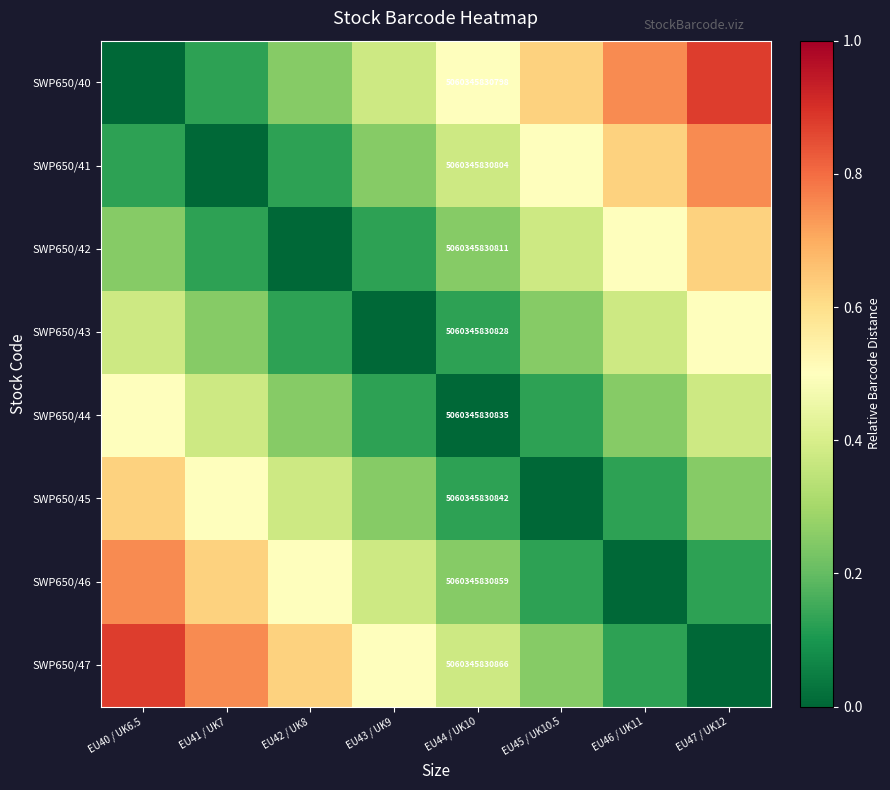

What is the spread (max minus min) of values at EU43 / UK9?

0.5